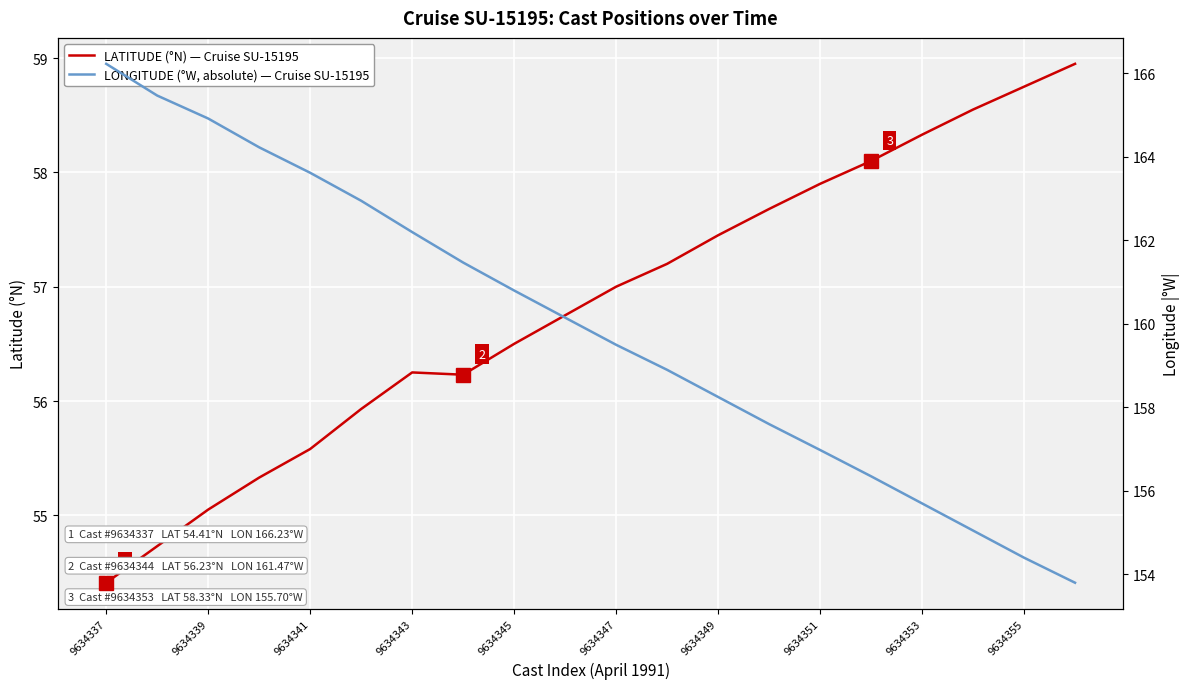

The LATITUDE (°N) — Cruise SU-15195 series shows 57.9 at 9634351. True or false?

True